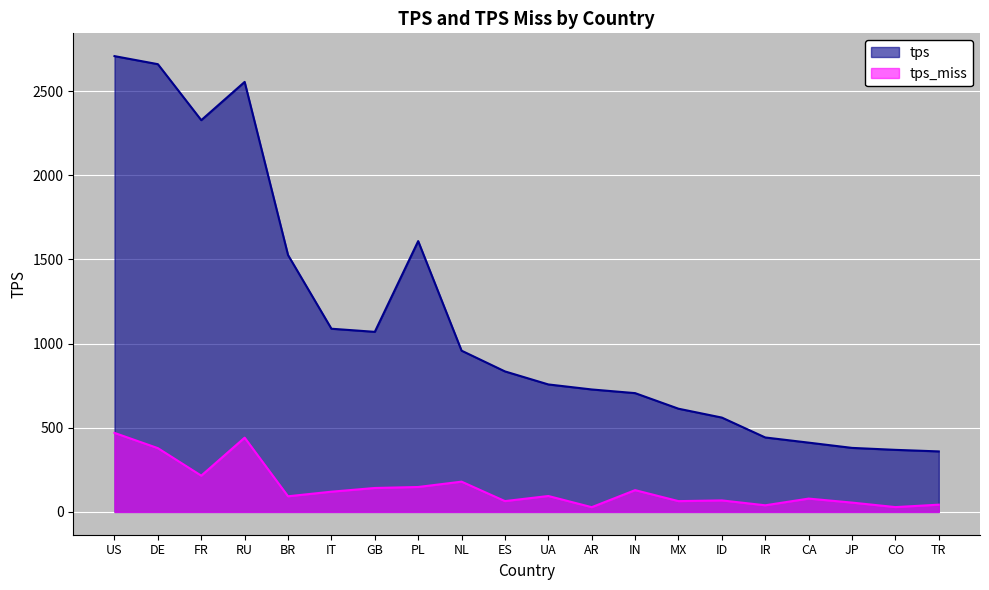

Is the value of tps at GB greater than the value of tps_miss at MX?

Yes